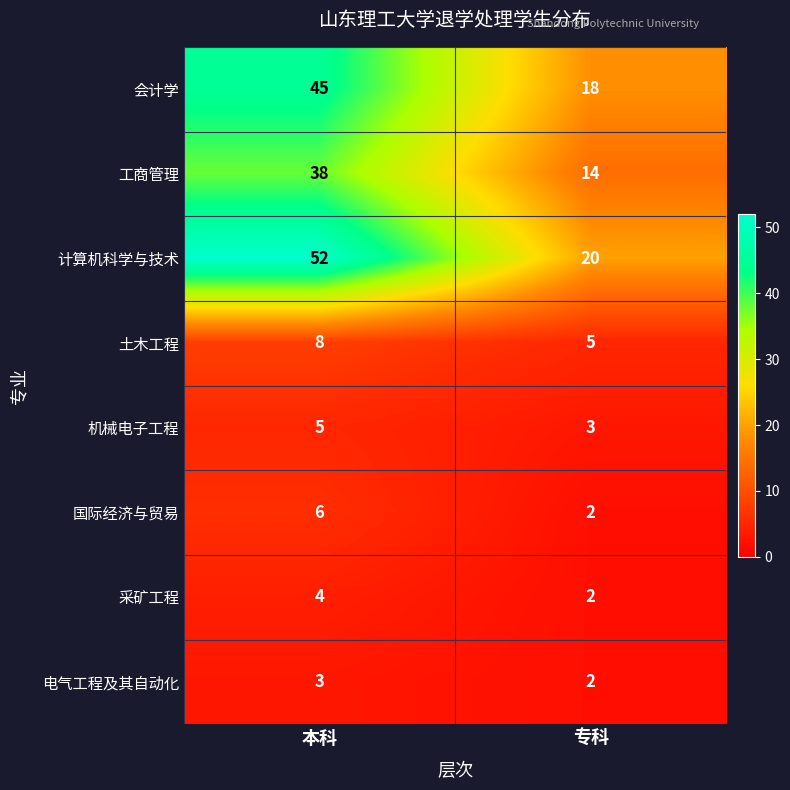

Reading left to right, list all the values displayed in this chart.

会计学: 45	18
工商管理: 38	14
计算机科学与技术: 52	20
土木工程: 8	5
机械电子工程: 5	3
国际经济与贸易: 6	2
采矿工程: 4	2
电气工程及其自动化: 3	2